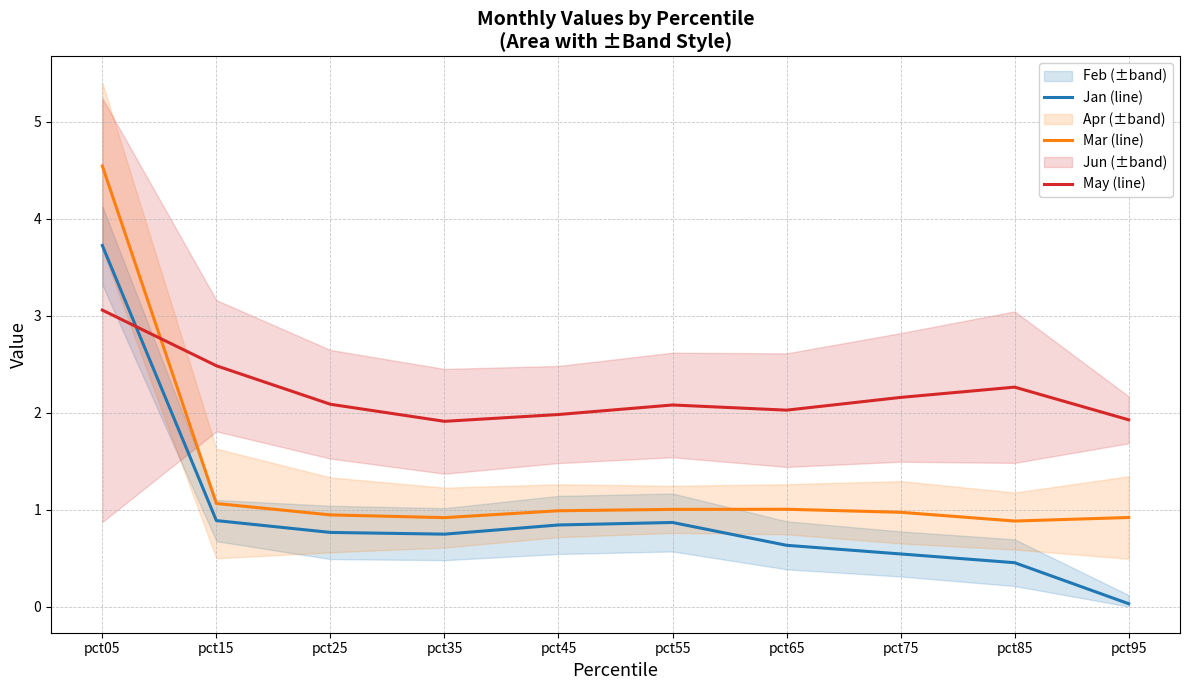

At how many categories does at least one series exceed 2?

7